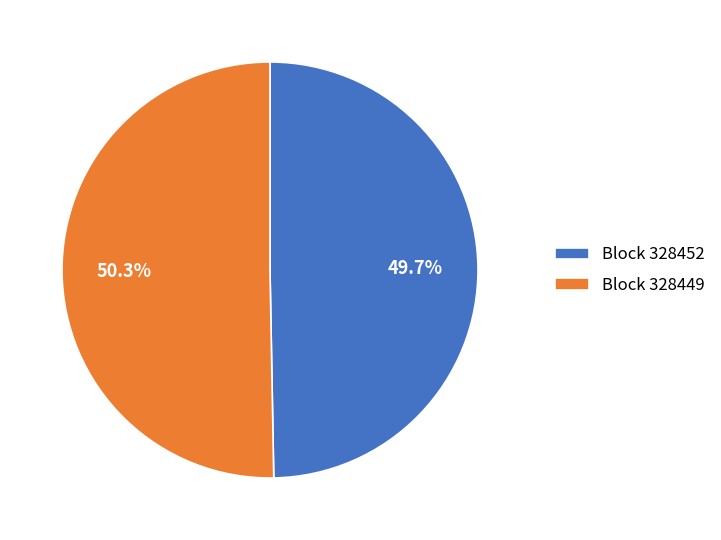

Rank the categories by value from lowest to highest.

Block 328452, Block 328449